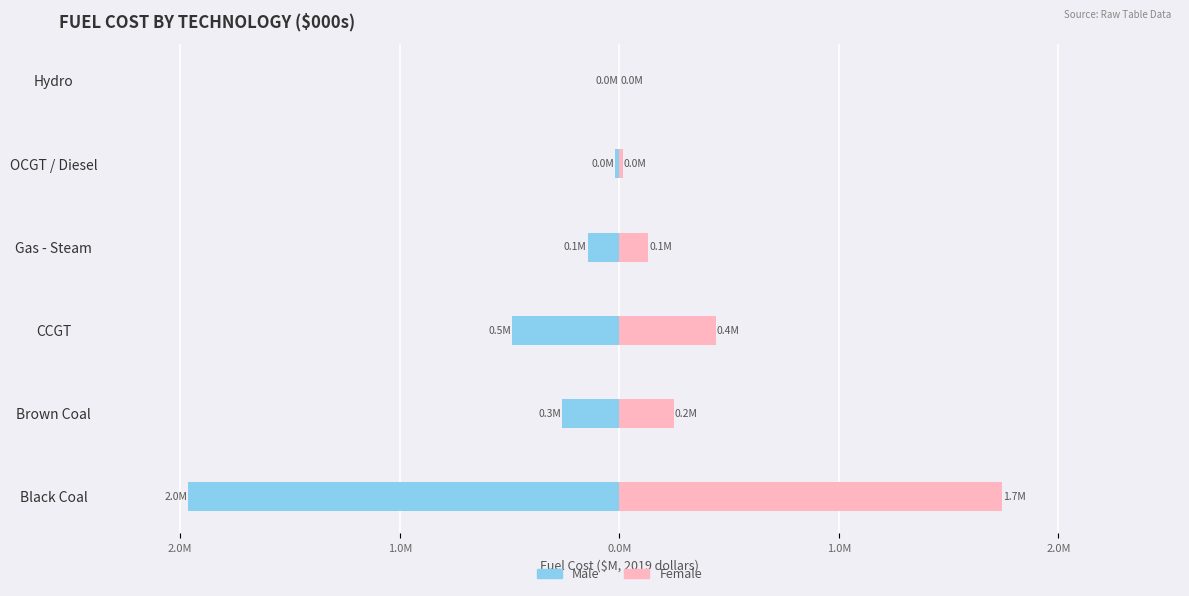

The Male series shows -2.0 at Black Coal. True or false?

True